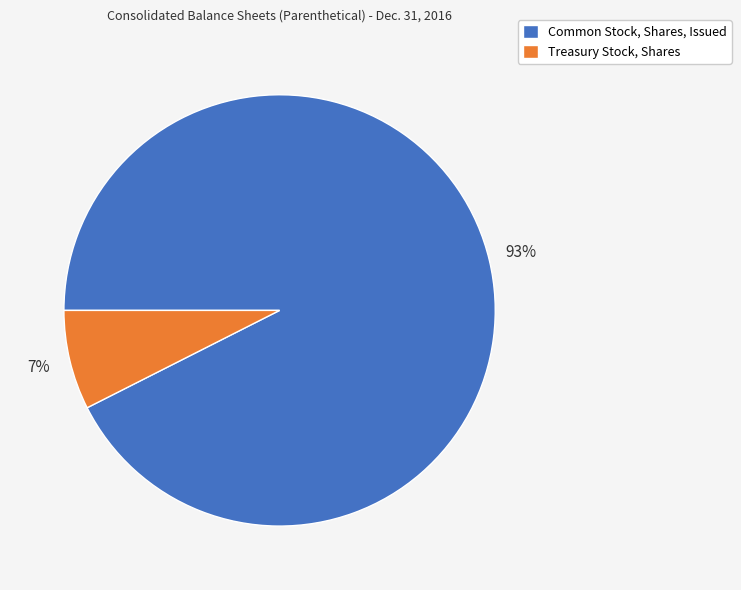

To the nearest percent, what is the combined percentage of Treasury Stock, Shares and Common Stock, Shares, Issued?

100%